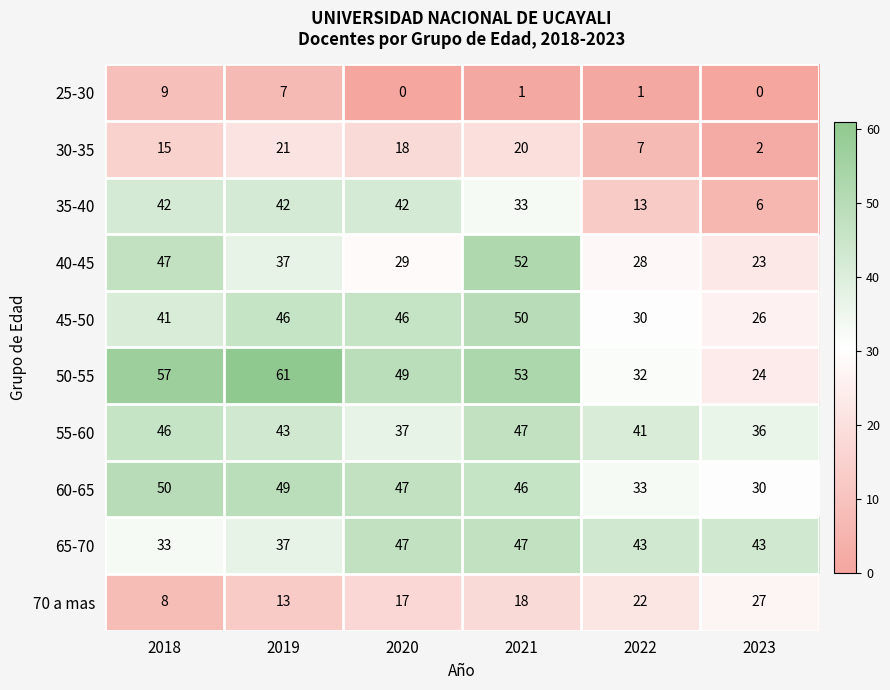

Between 2019 and 2020, which series saw the biggest shift?

50-55